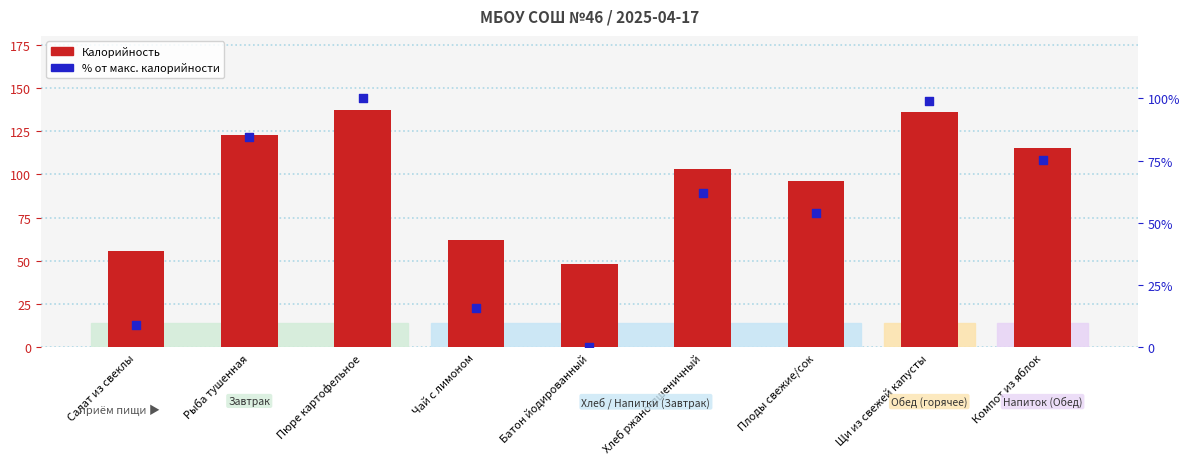

What is the total value across all series at Щи из свежей капусты?

234.9